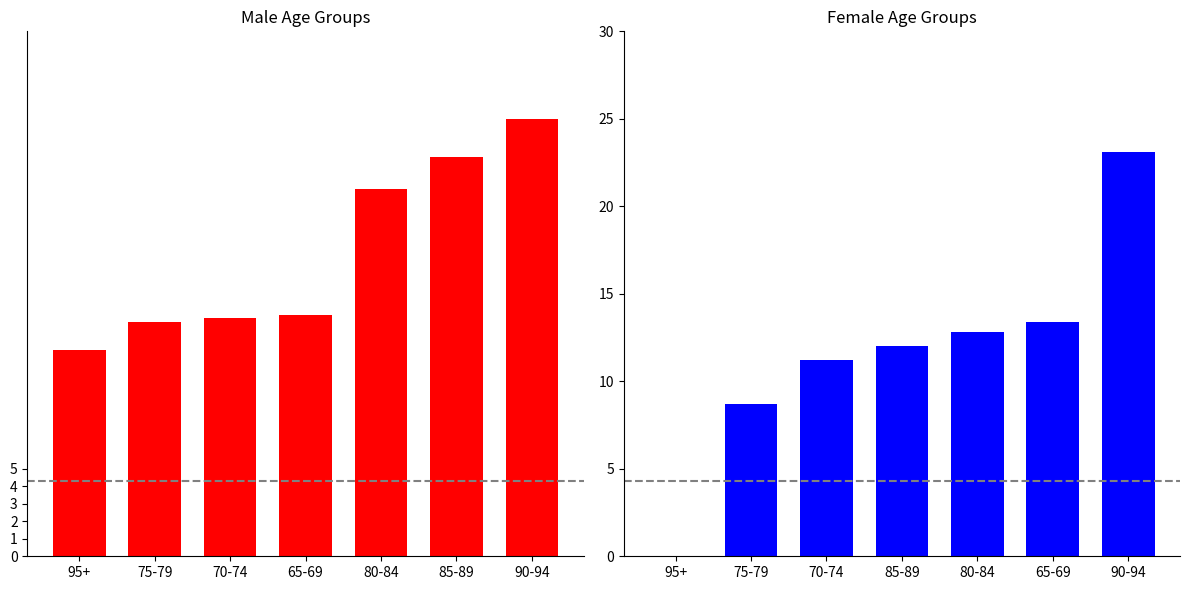

What is the difference between the maximum and second lowest values in the male series?

11.6